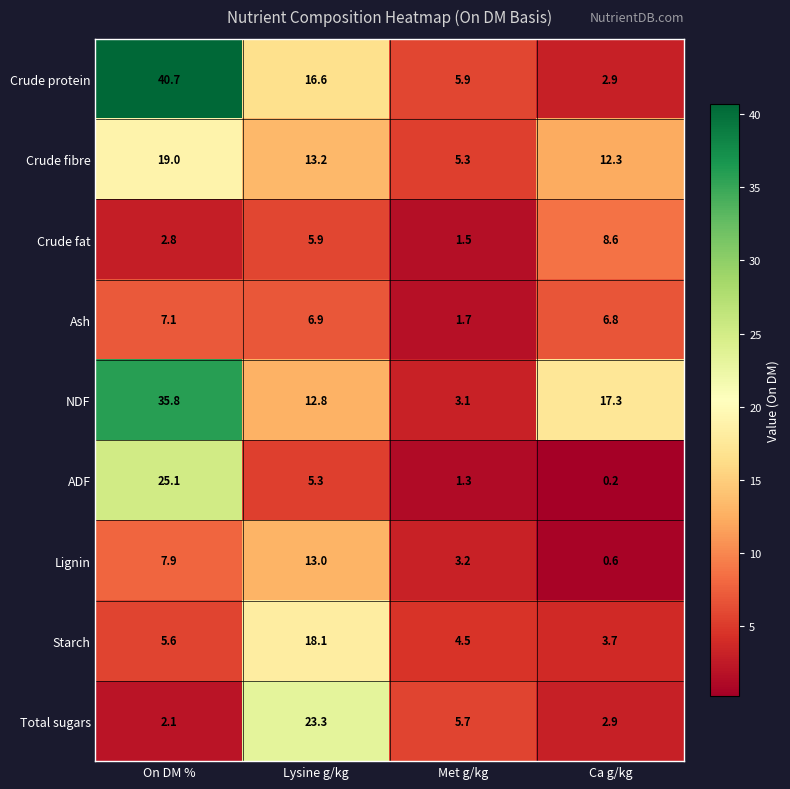

Which series has the largest total across all categories?

NDF